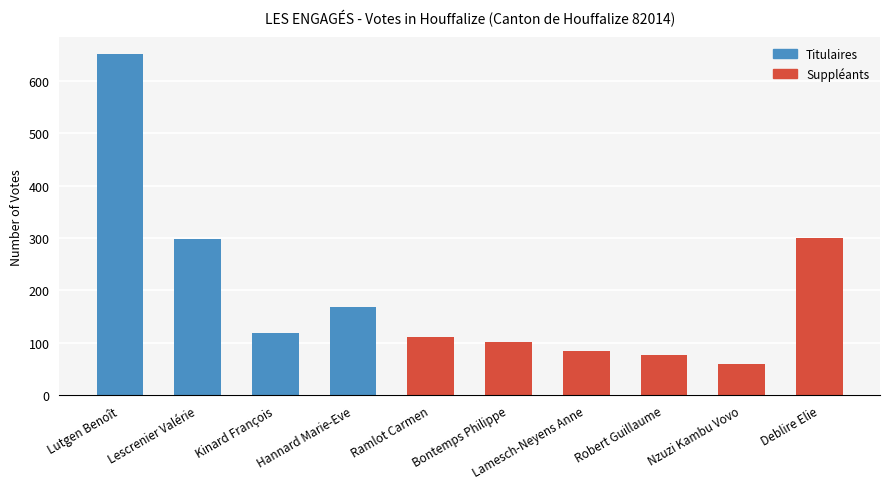

What is the value of the 8th bar from the left?

76